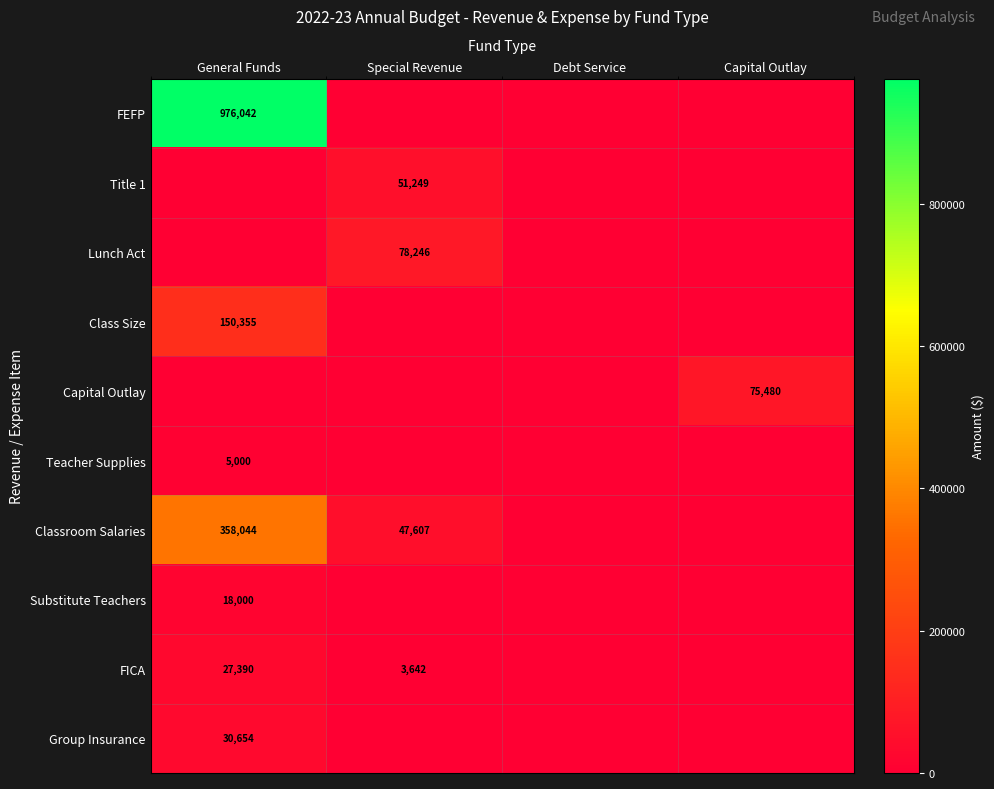

What is the difference between the Classroom Salaries values at General Funds and Special Revenue?

310437